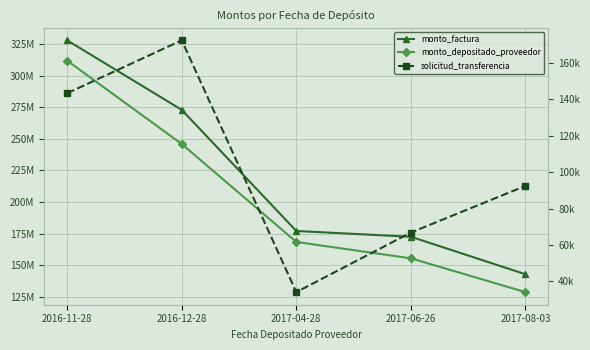

Reading left to right, transcribe all the data shown in this chart.

monto_factura: 327985600	272946148	177064199	172488990	142800395
monto_depositado_proveedor: 311908342	245919517	168384834	155409444	128660559
solicitud_transferencia: 143269	172308	34120	66827	92417